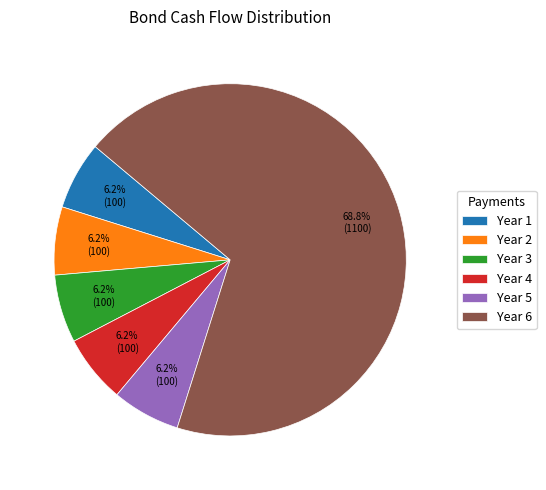

Which slice represents more than half of the pie?

Year 6